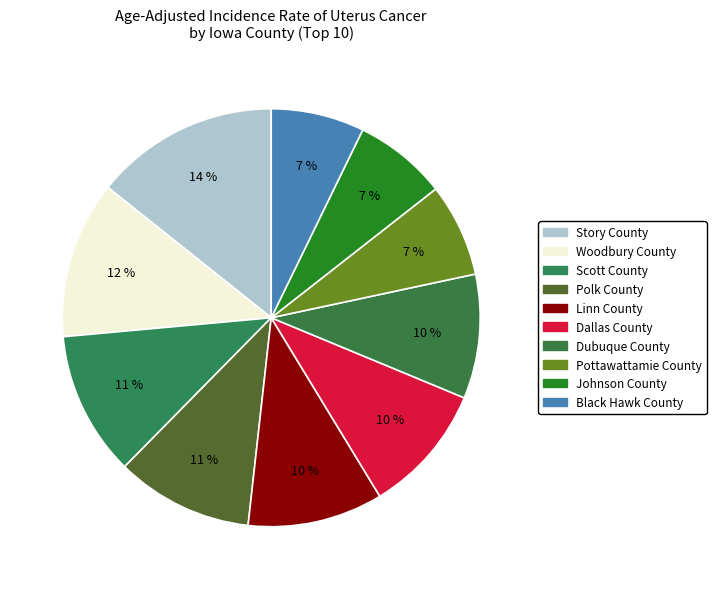

To the nearest percent, what percentage of the pie is Woodbury County?

12%